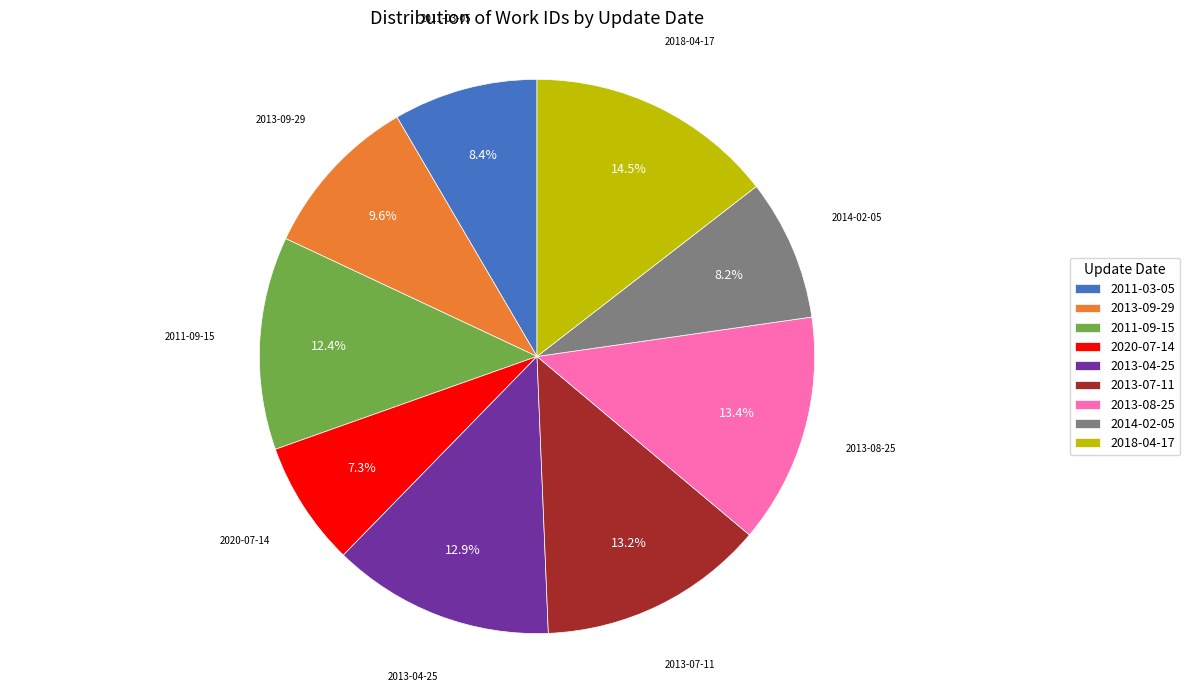

Which slice is the largest?

2018-04-17